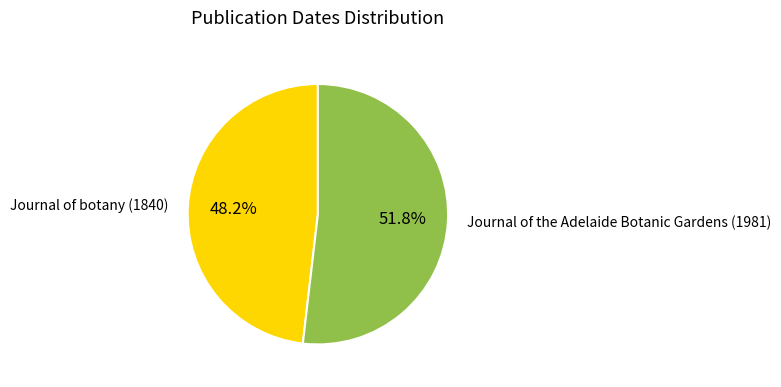

To the nearest percent, what portion does Journal of the Adelaide Botanic Gardens (1981) represent?

52%